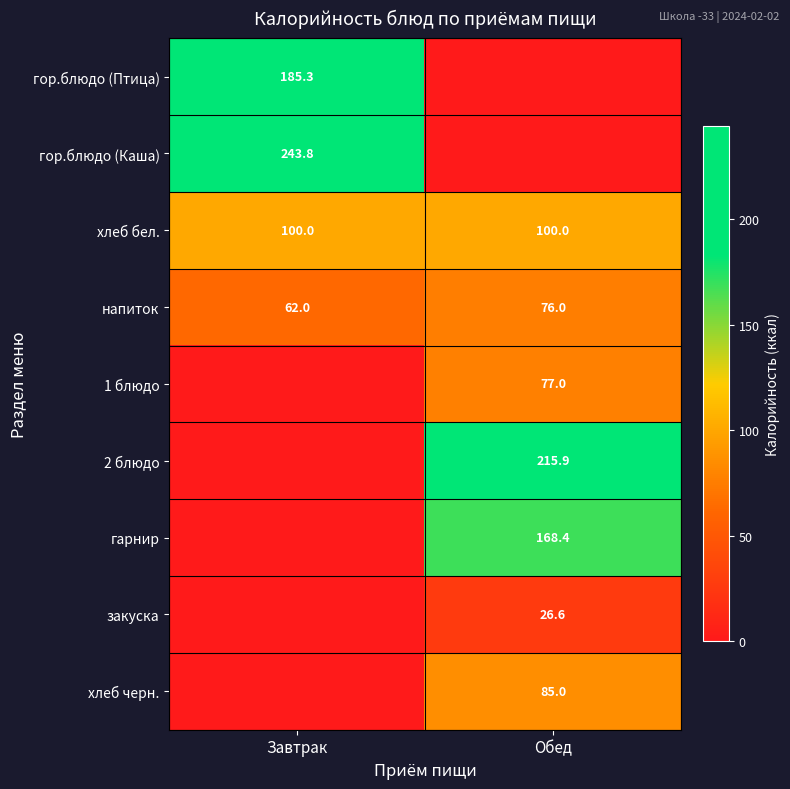

Read the хлеб бел. value at Завтрак.

100.0